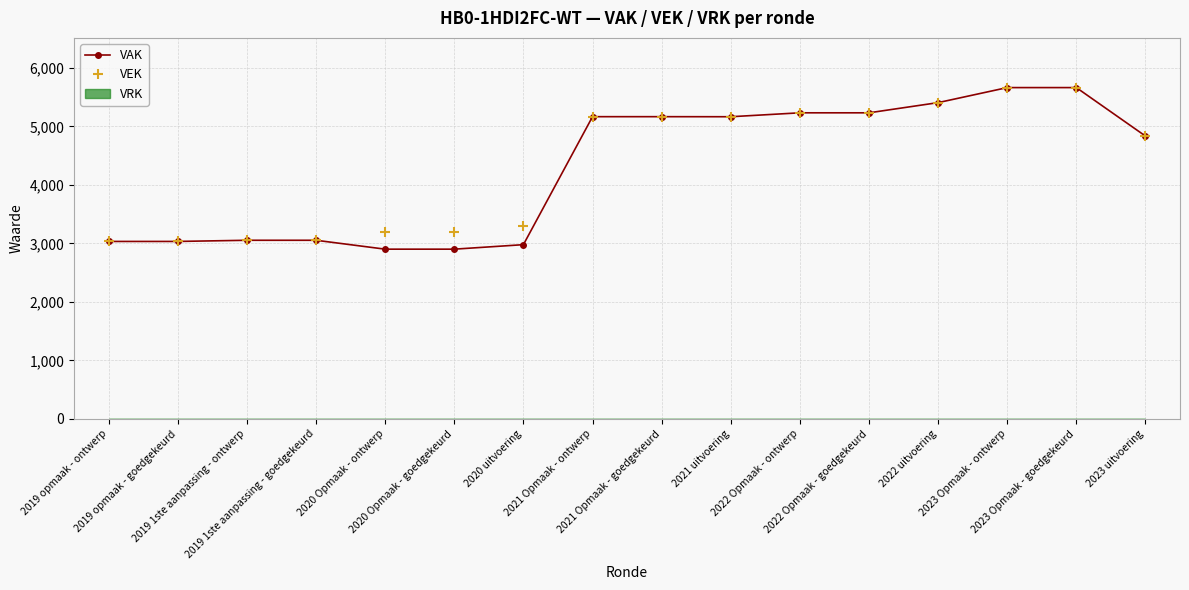

How many lines are shown in the chart?

2